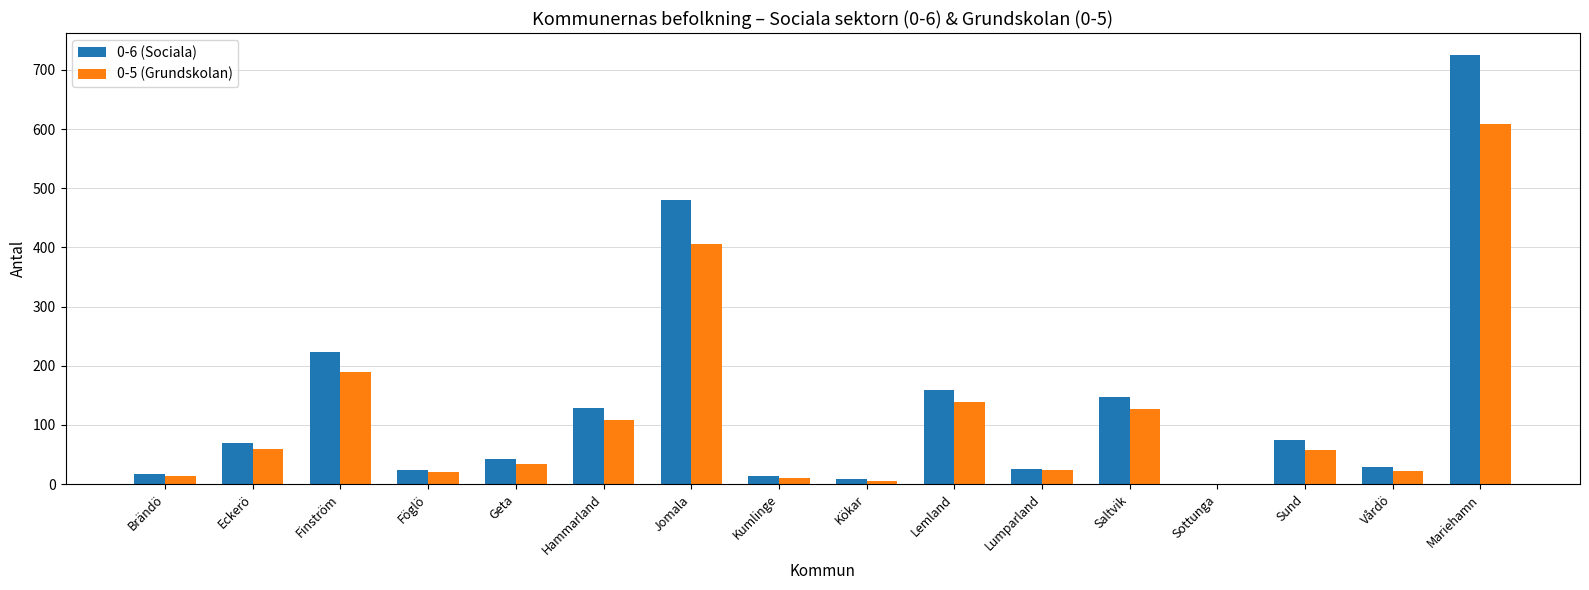

Between Kumlinge and Lumparland, which series saw the biggest shift?

0-5 (Grundskolan)